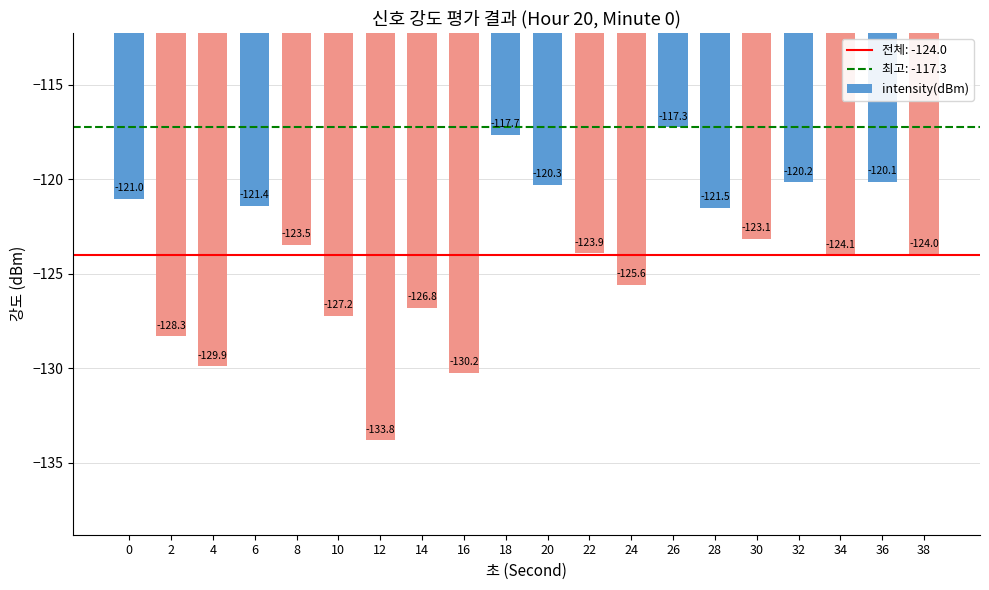

What is the difference between the second highest and second lowest values?

12.6